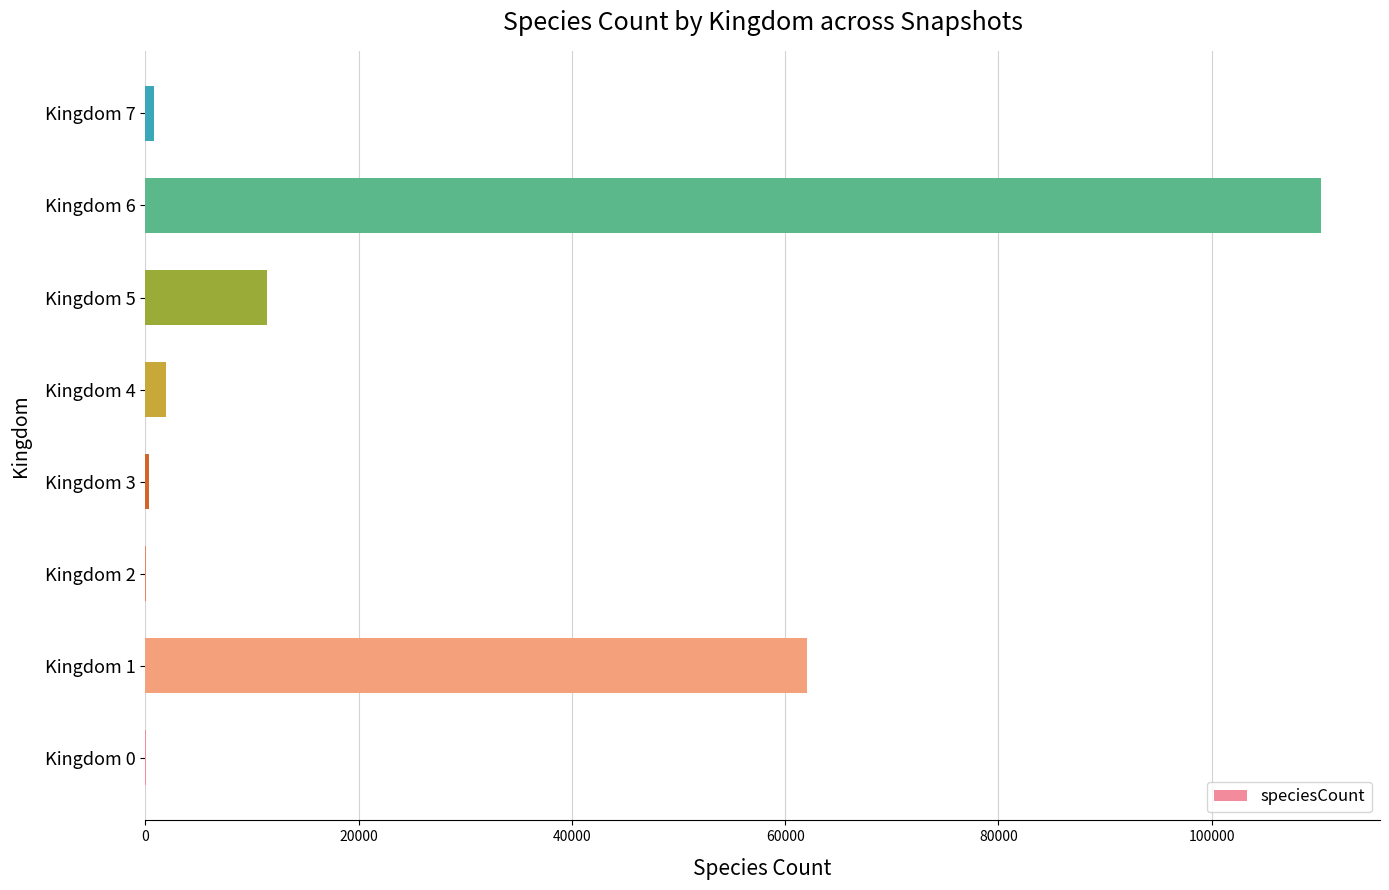

Where is the data nearest to the value 55147?

Kingdom 1